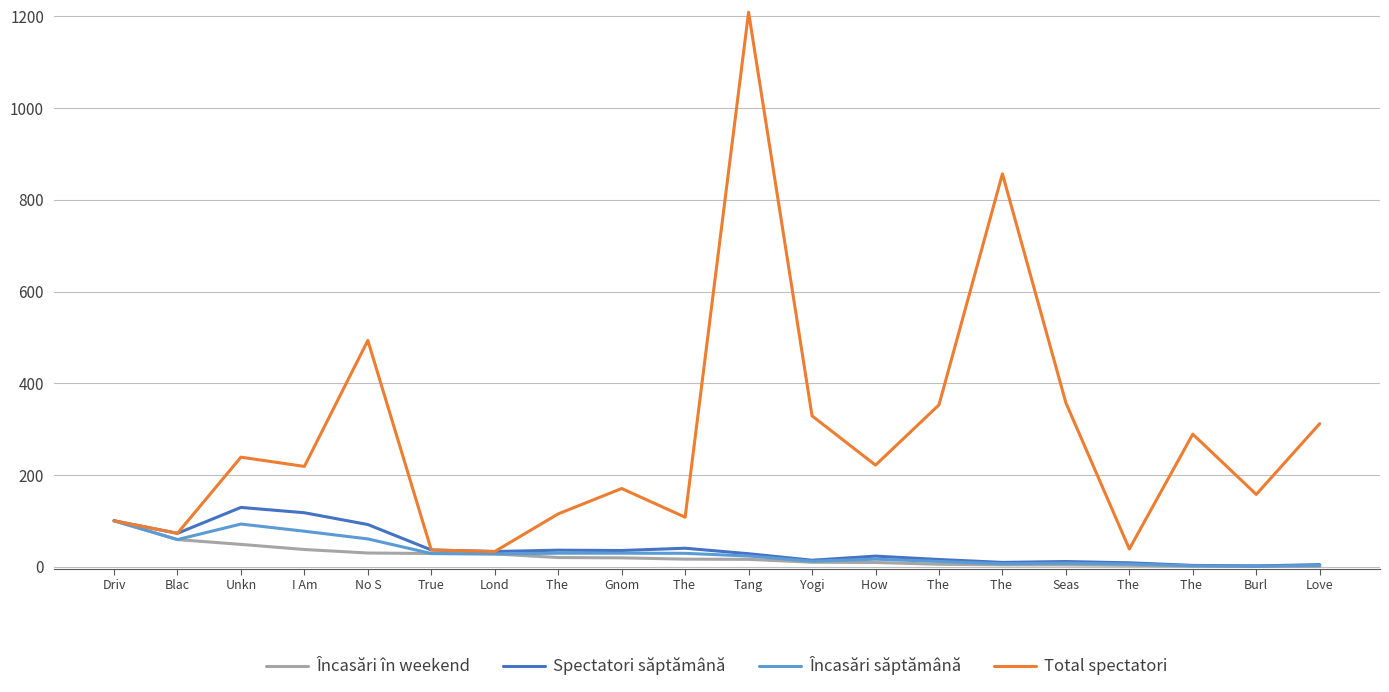

Does the chart have visible grid lines?

Yes